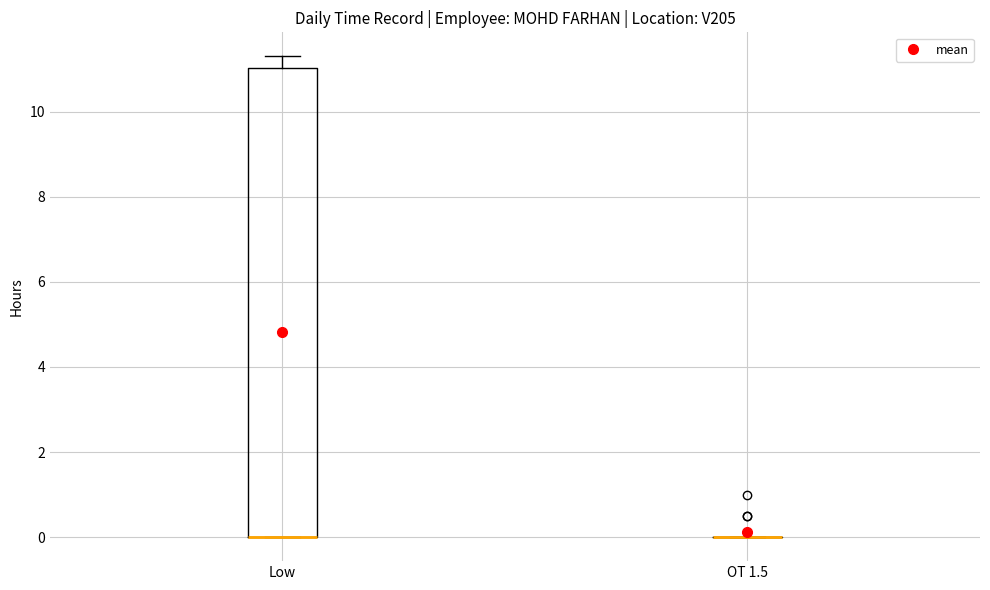

Where does the upper whisker of the box for Low end on the y-axis? The values are not printed on the chart, so give them approximately, as read against the axis.

11.4